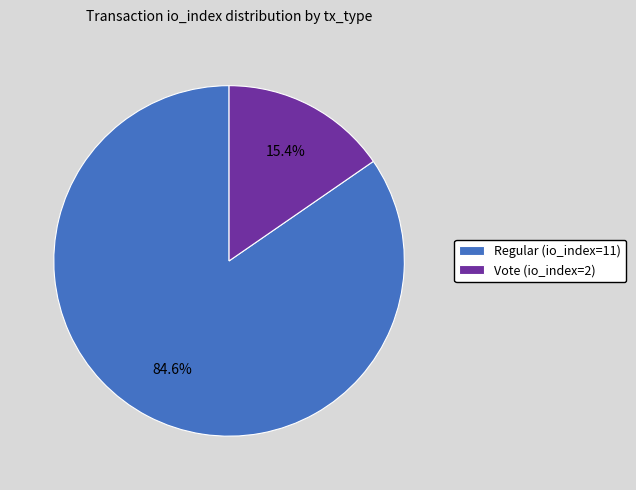

How many segments does this pie chart have?

2